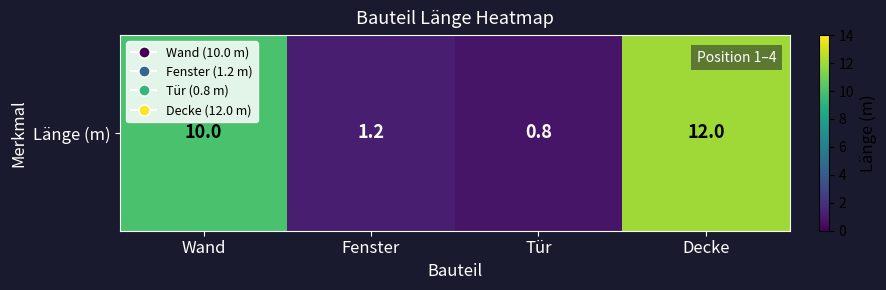

Reading right to left, list all the values displayed in this chart.

12.0	0.8	1.2	10.0